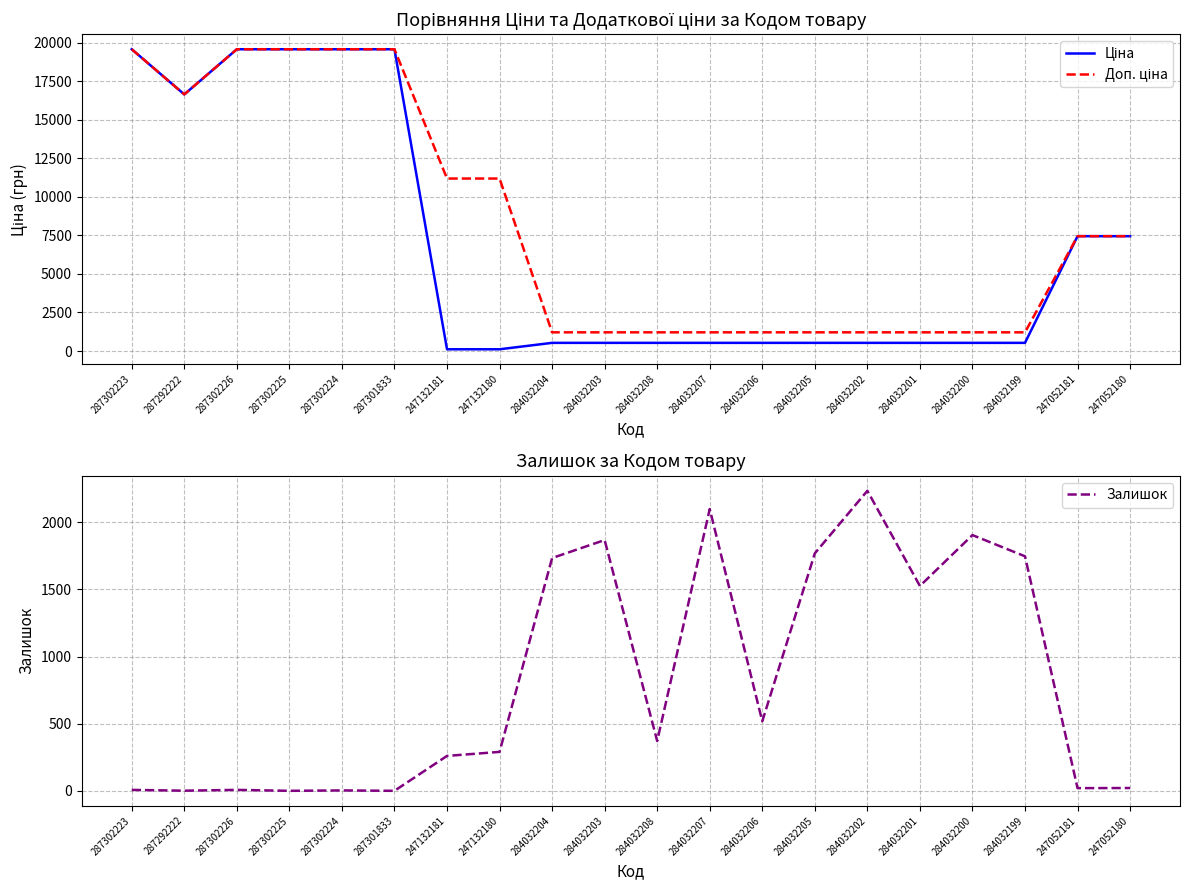

In Доп. ціна, how many points are lower than both neighbors (excluding endpoints)?

1